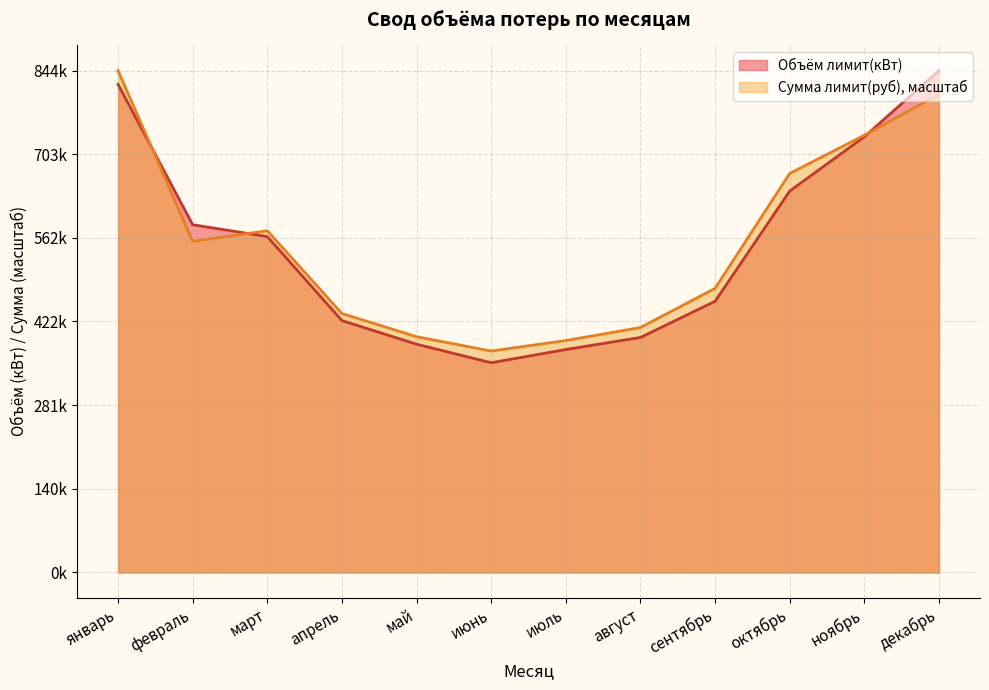

What is the minimum value for Объём лимит(кВт)?

352682.0